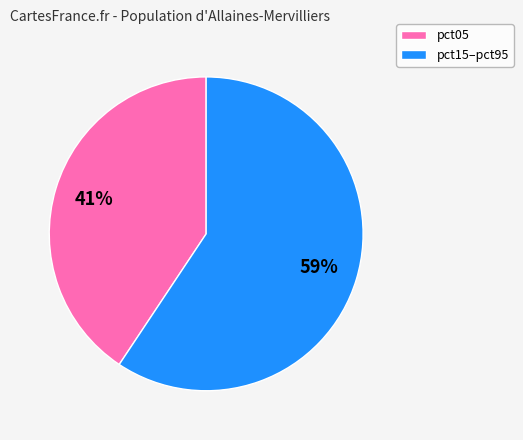

Does any single category account for the majority?

Yes